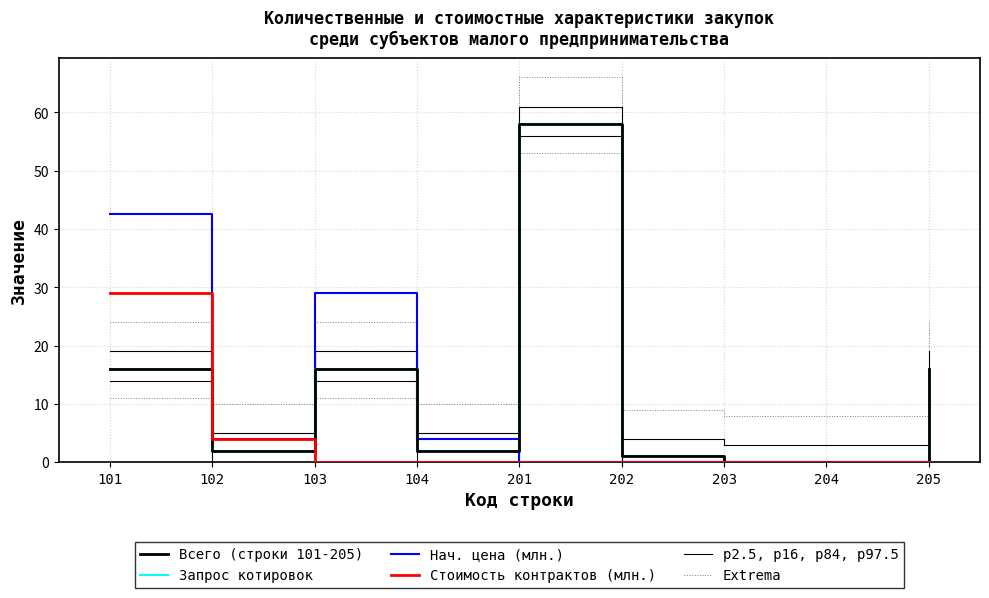

How many intersections are there between Нач. цена (млн.) and p2.5, p16, p84, p97.5?

1